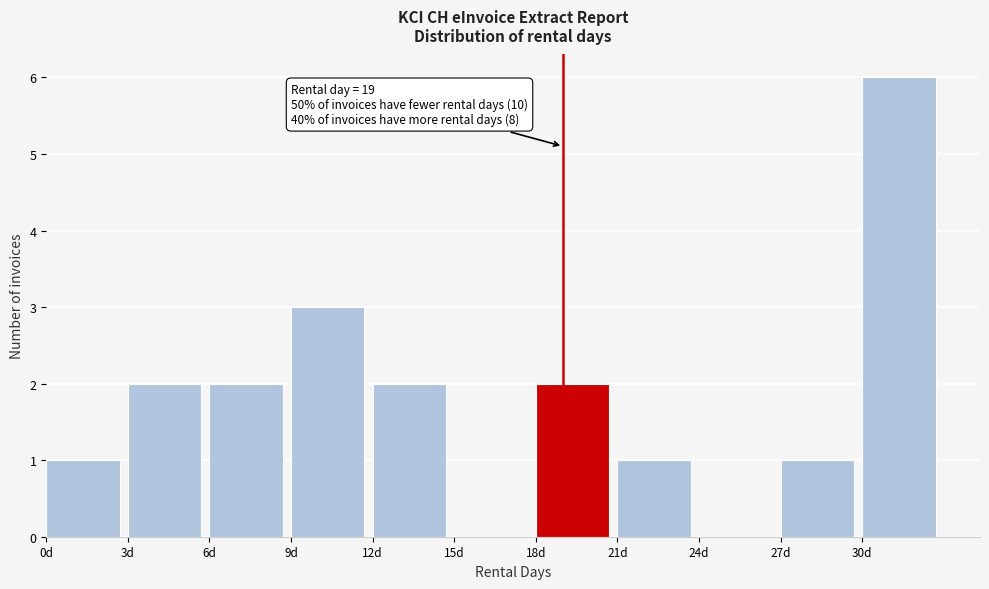

Over which range of the x-axis is the bar tallest?

30 to 33